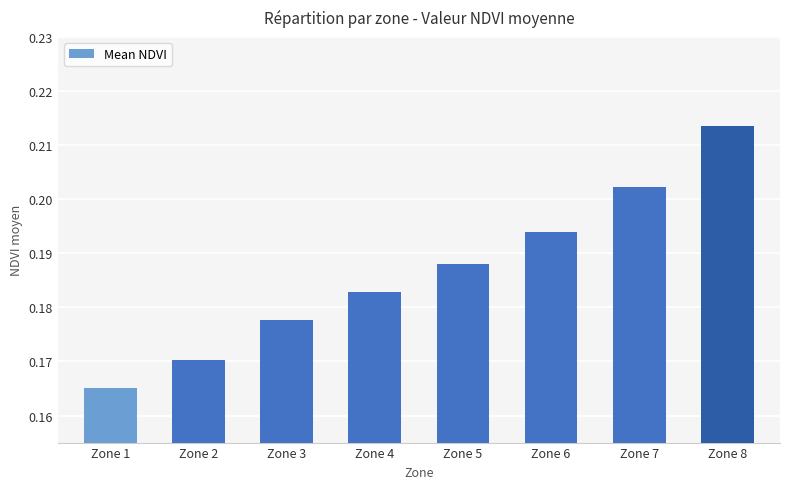

Are the bars grouped side by side (vs. stacked)?

No